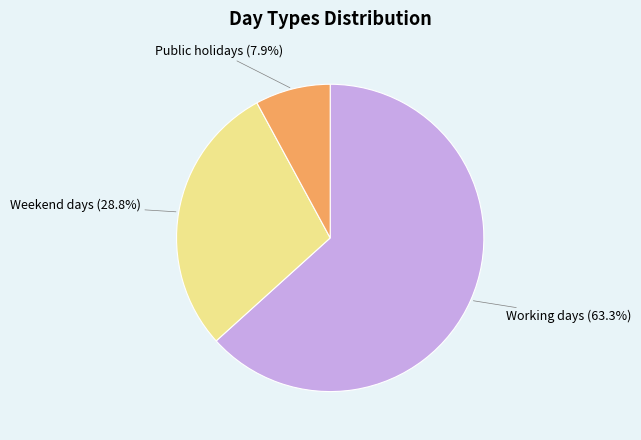

Is there any slice that represents more than half of the pie?

Yes